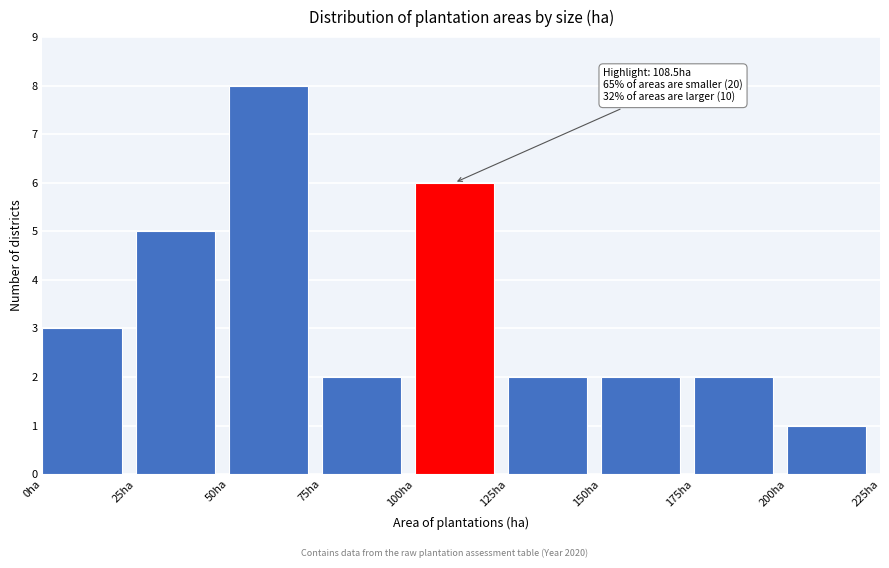

Which range on the x-axis has the tallest bar?

50 to 75